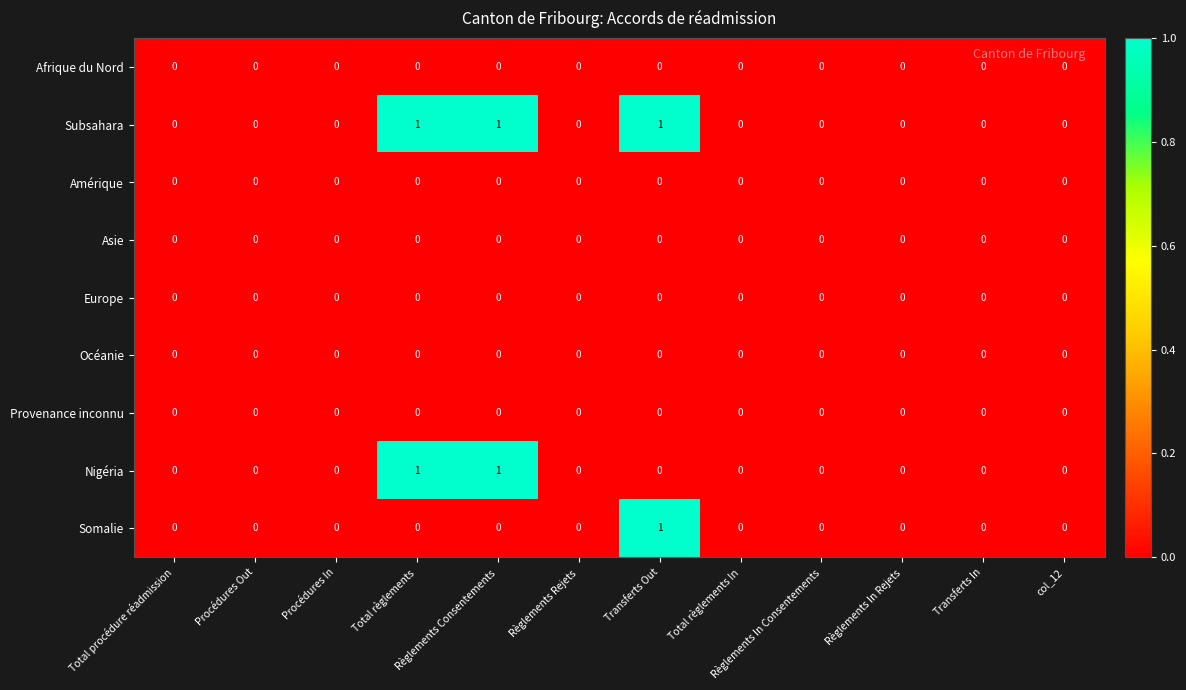

Which series has the largest total across all categories?

Subsahara